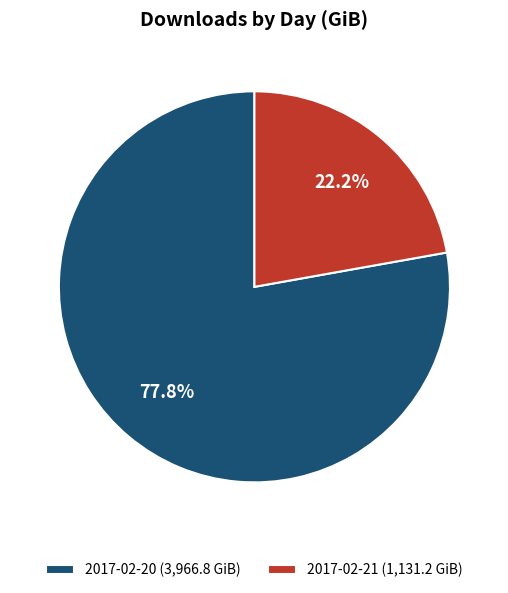

Approximately how many times larger is the value at 2017-02-20 compared to 2017-02-21?

3.5